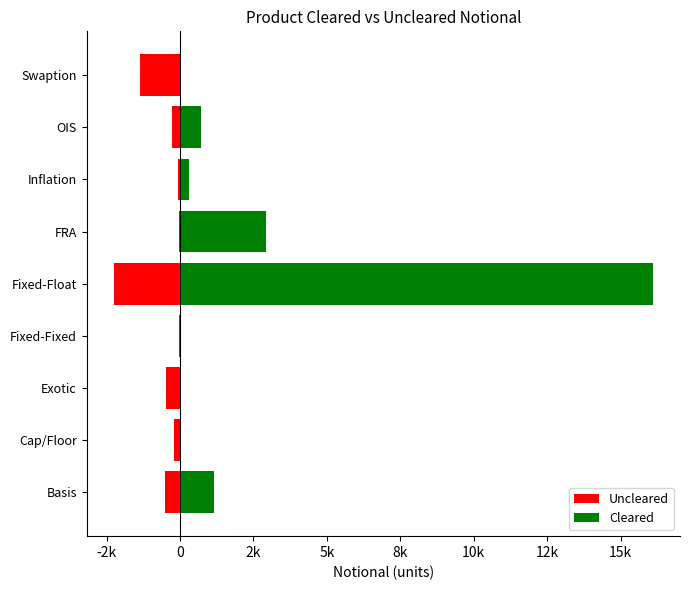

The value of Uncleared at Inflation is -22. True or false?

False